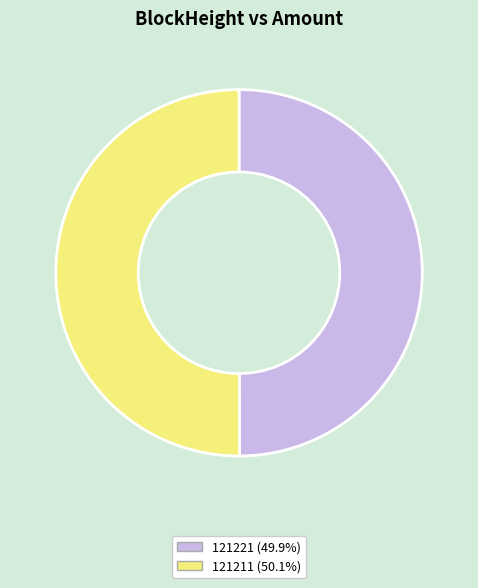

Do 121211 and 121221 together represent more than half of the pie?

Yes